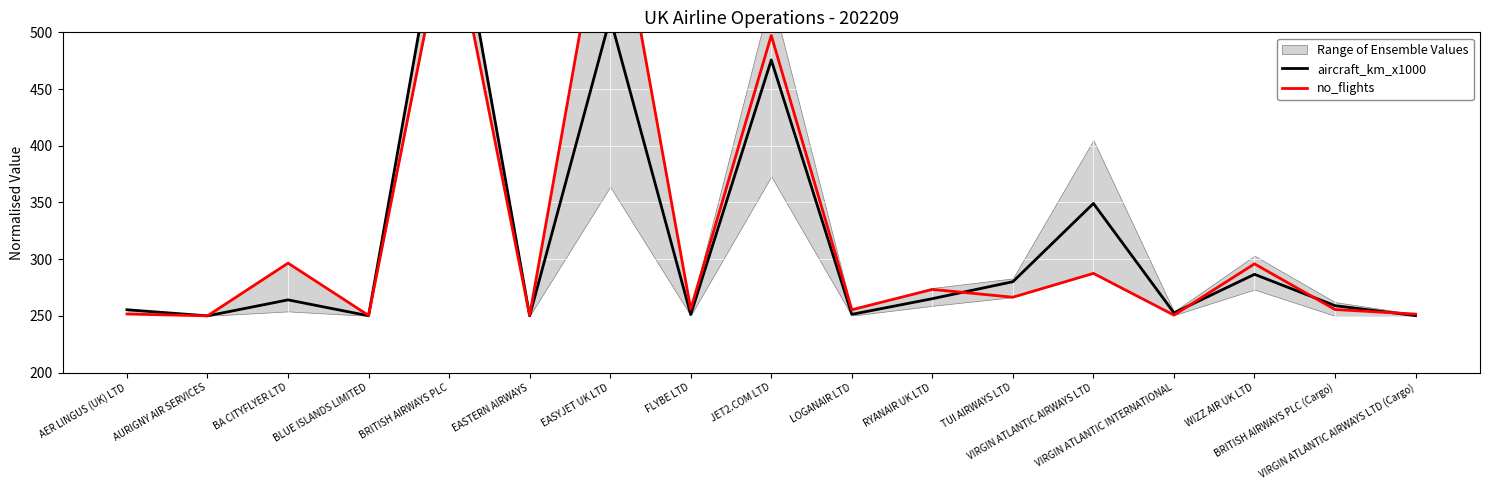

Reading left to right, extract all data points from this chart.

aircraft_km_x1000: 255.4	250.0	264.1	250.1	650.0	250.0	512.7	251.1	475.6	251.3	265.1	280.1	349.1	252.6	286.6	259.0	250.2
no_flights: 251.6	250.0	296.5	250.4	607.4	250.4	650.0	256.0	497.2	255.4	273.3	266.4	287.4	250.6	295.8	255.6	251.5